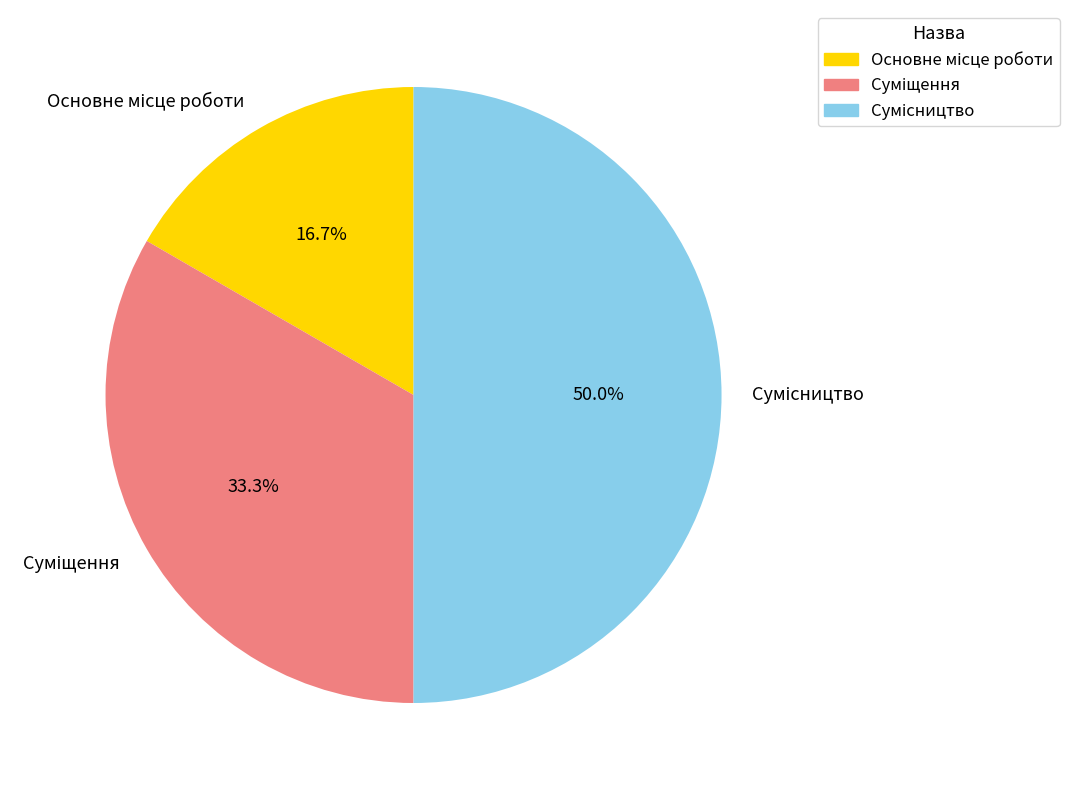

What is the smallest slice in the pie chart?

Основне місце роботи